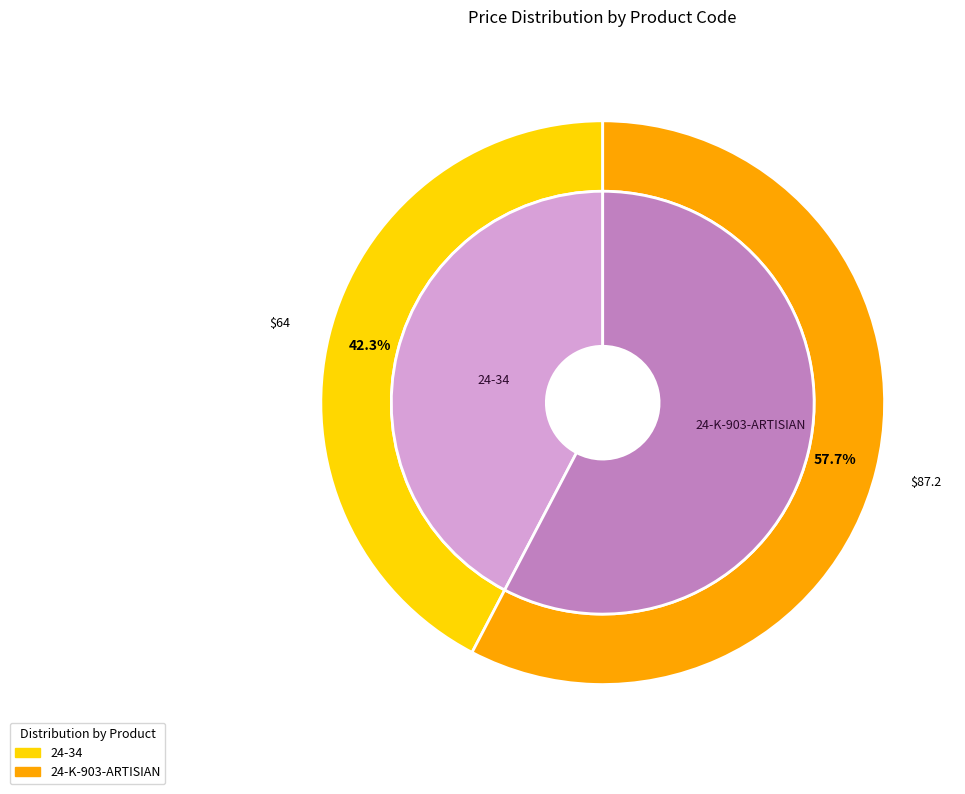

The 24-34 slice represents 42% of the pie. True or false?

True